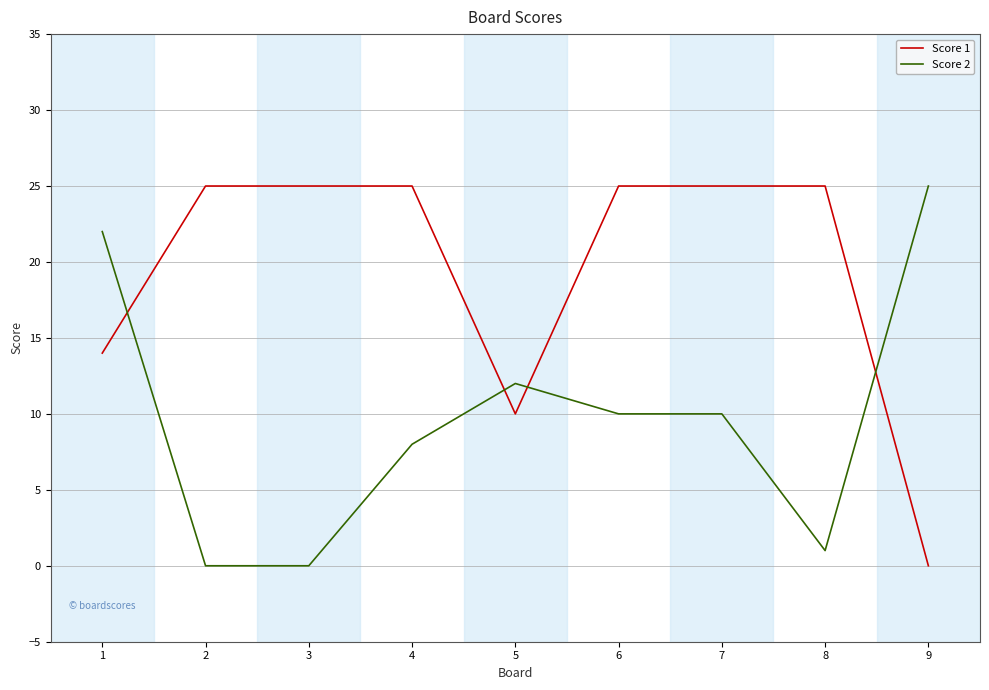

True or false: Score 1 and Score 2 intersect in this chart.

True